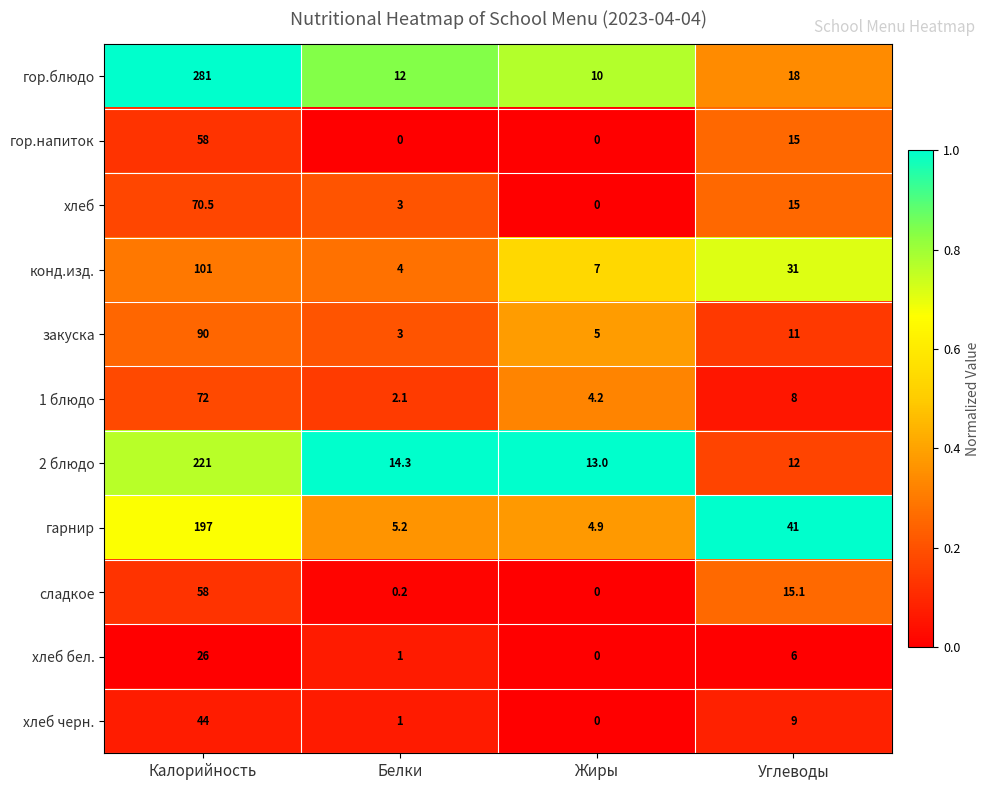

List the labels in order of хлеб бел. value, largest first.

Калорийность, Углеводы, Белки, Жиры